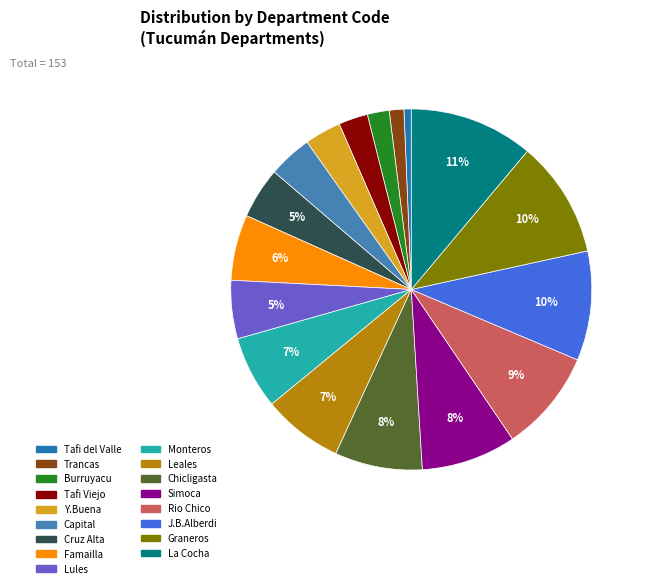

How many segments does this pie chart have?

17